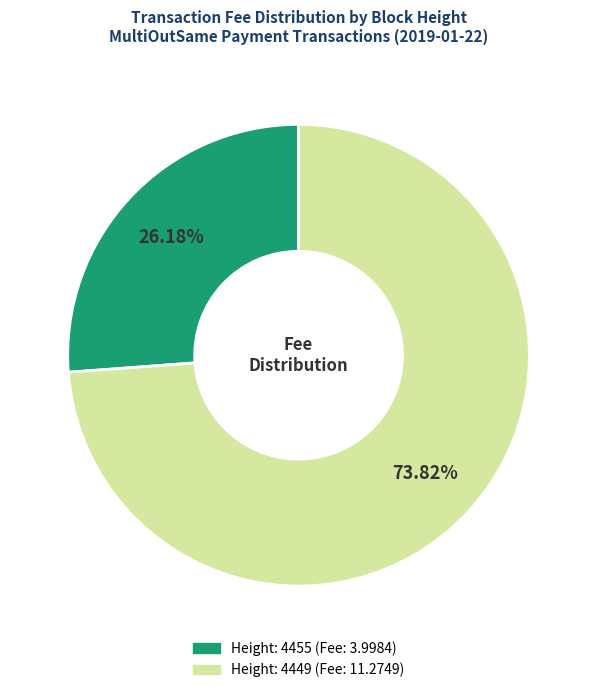

To the nearest percent, what percentage of the pie is Height: 4449?

74%